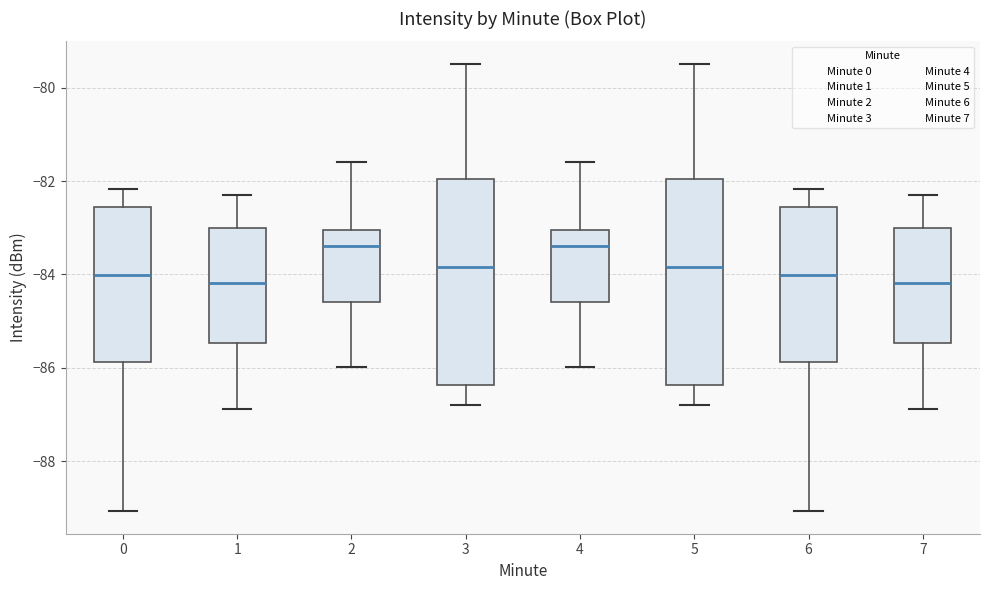

Reading left to right, read every box against the y-axis: the position of its median line, the range the box covers, and the ends of its whiskers. The values are not printed on the chart, so give them approximately, as read against the axis.

0: median -84.0, box -85.8 to -82.6, whiskers -89.0 to -82.2
1: median -84.2, box -85.4 to -83.0, whiskers -86.8 to -82.2
2: median -83.4, box -84.6 to -83.0, whiskers -86.0 to -81.6
3: median -83.8, box -86.4 to -82.0, whiskers -86.8 to -79.4
4: median -83.4, box -84.6 to -83.0, whiskers -86.0 to -81.6
5: median -83.8, box -86.4 to -82.0, whiskers -86.8 to -79.4
6: median -84.0, box -85.8 to -82.6, whiskers -89.0 to -82.2
7: median -84.2, box -85.4 to -83.0, whiskers -86.8 to -82.2